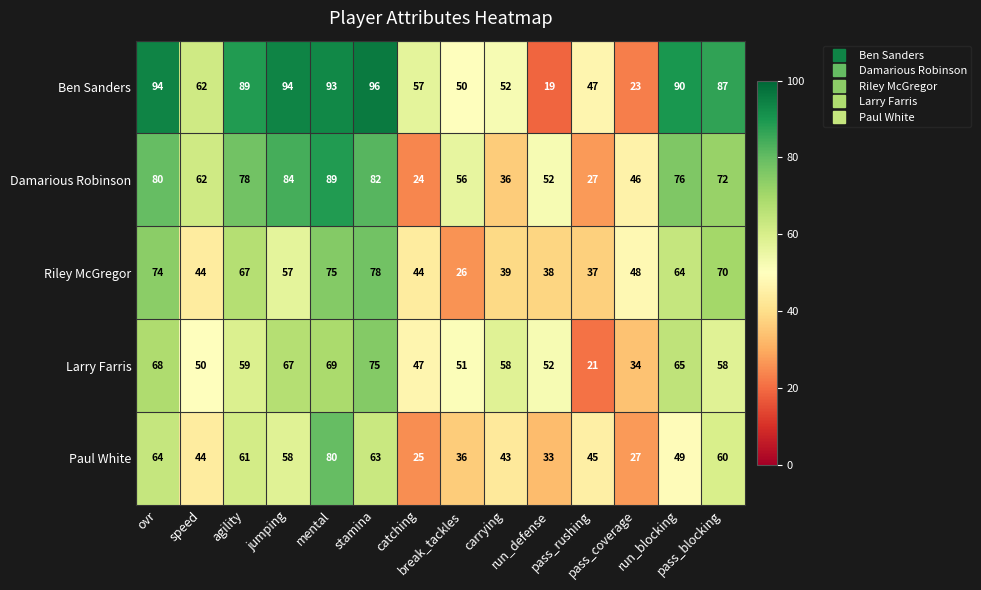

Rank the series at stamina from highest to lowest value.

Ben Sanders, Damarious Robinson, Riley McGregor, Larry Farris, Paul White